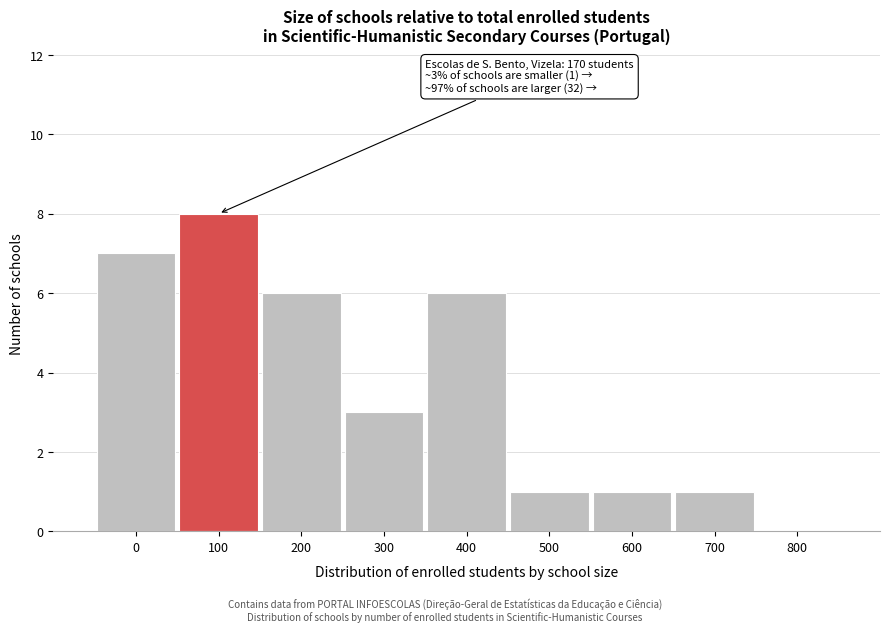

Reading right to left, what are all the values shown in this chart?

800=0	700=1	600=1	500=1	400=6	300=3	200=6	100=8	0=7